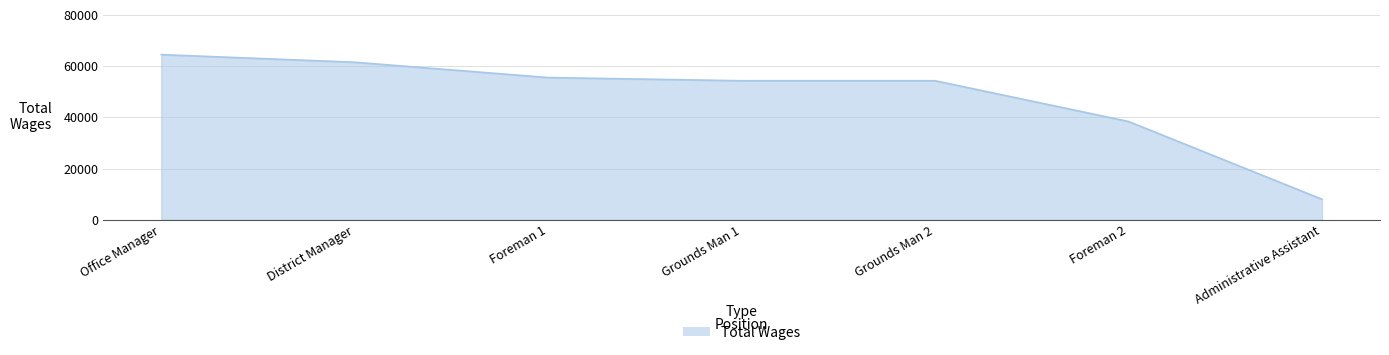

True or false: the data shows 23228 at Foreman 2.

False